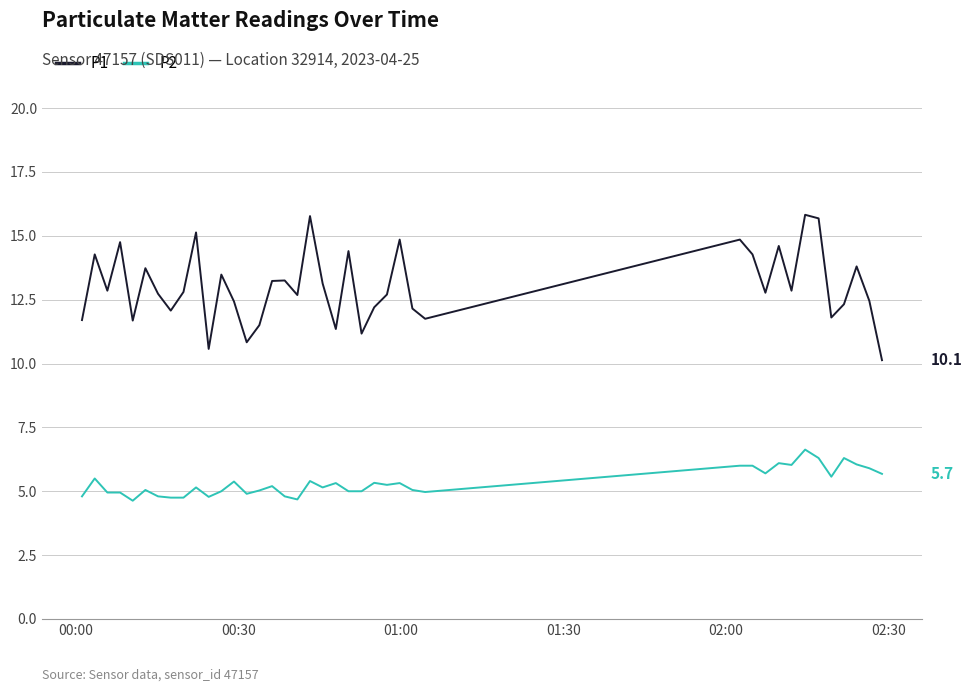

True or false: P2 and P1 intersect in this chart.

False